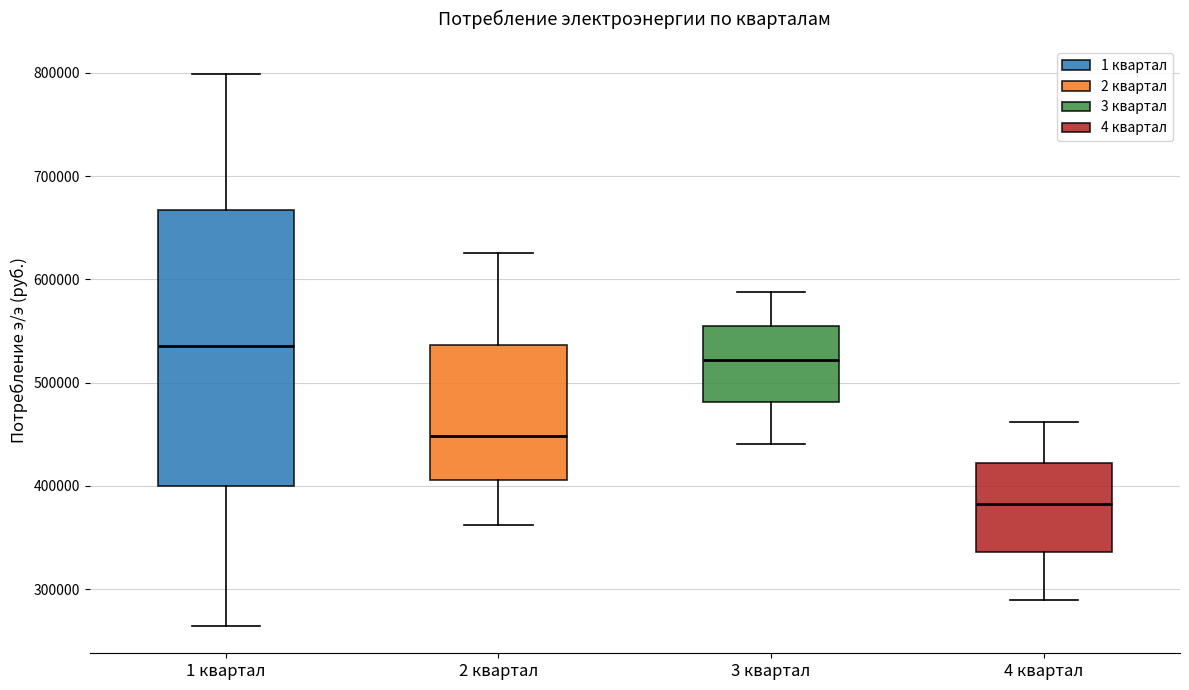

Reading left to right, transcribe this box plot: for each box, give where its median line is, the range the box spans, and where its two whiskers end, as read against the y-axis. The values are not printed on the chart, so give them approximately, as read against the axis.

1 квартал: median 540000, box 400000 to 670000, whiskers 260000 to 800000
2 квартал: median 450000, box 410000 to 540000, whiskers 360000 to 630000
3 квартал: median 520000, box 480000 to 560000, whiskers 440000 to 590000
4 квартал: median 380000, box 340000 to 420000, whiskers 290000 to 460000